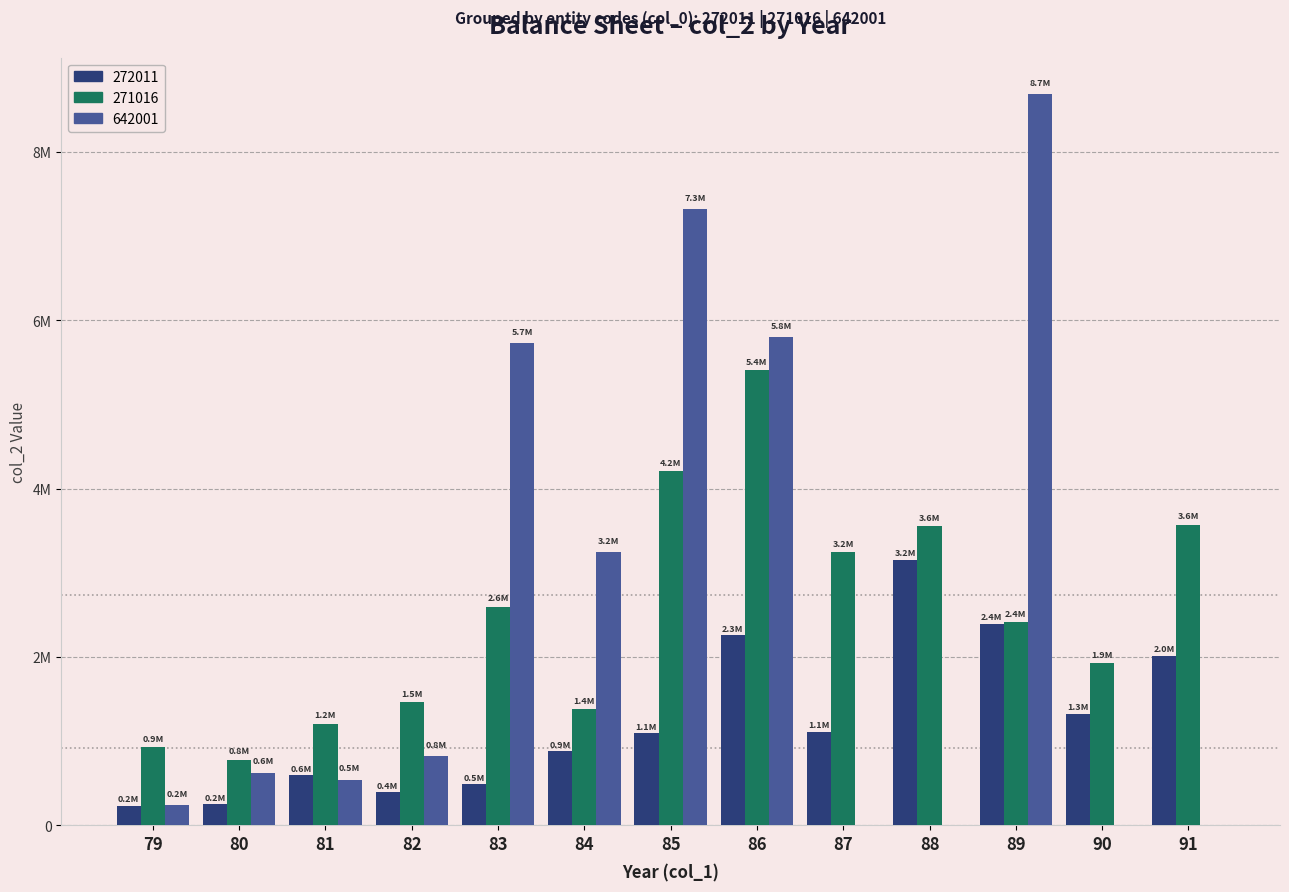

Rank the series at 86 from highest to lowest value.

642001, 271016, 272011